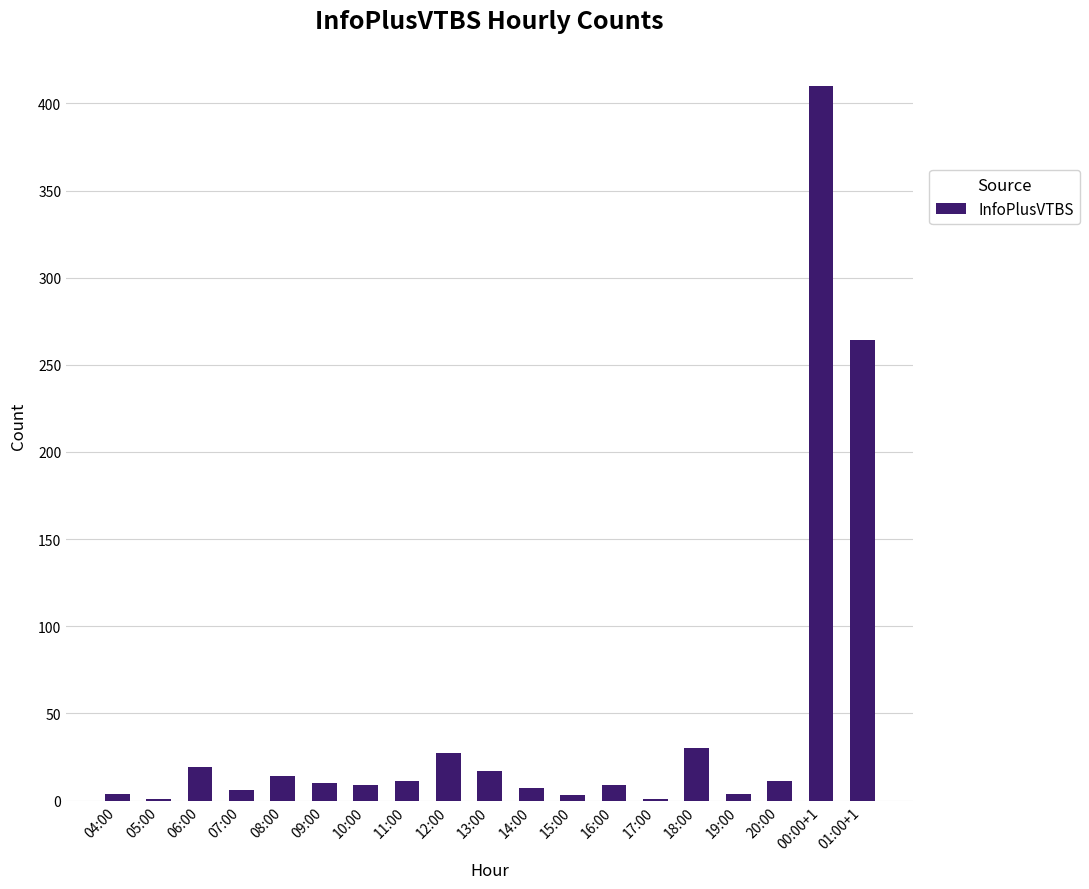

What is the change in value from 04:00 to 15:00?

-1